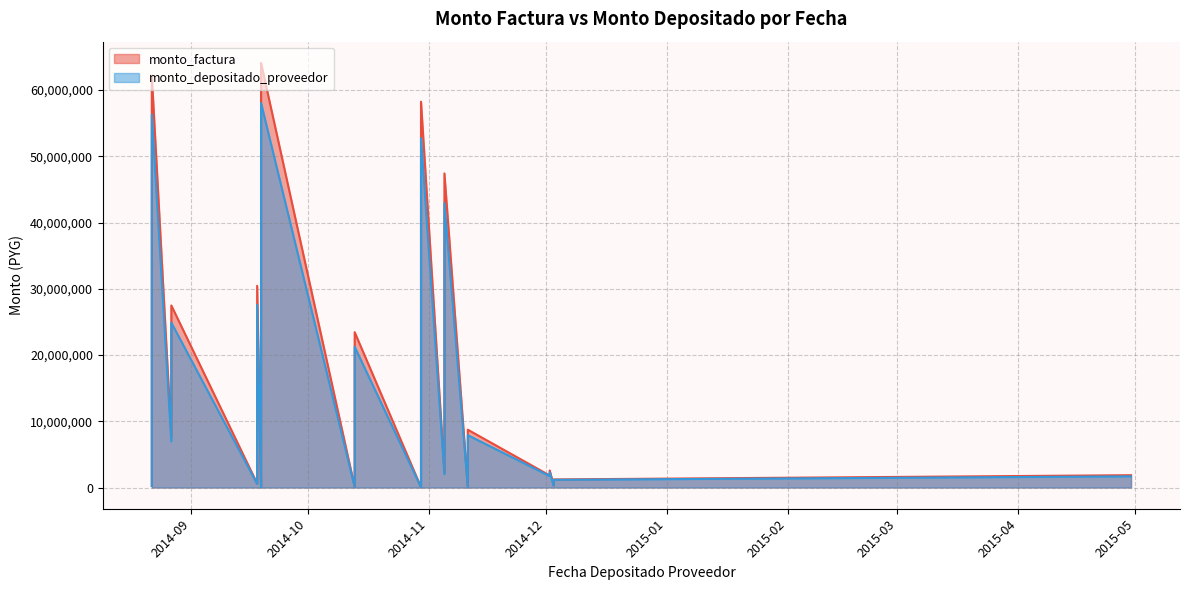

At how many categories does at least one series exceed 13878404?

8